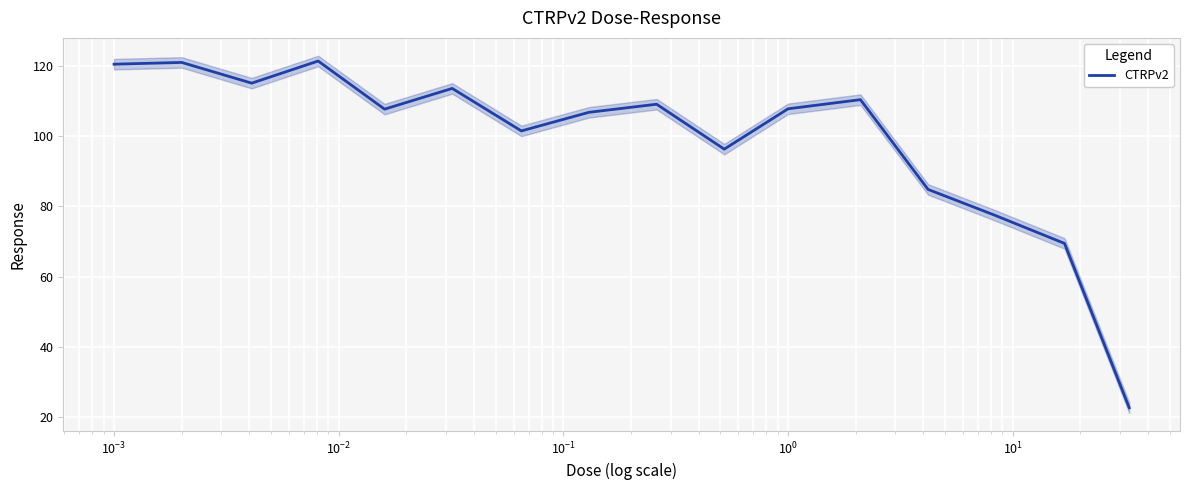

What is the maximum value for CTRPv2?

121.4